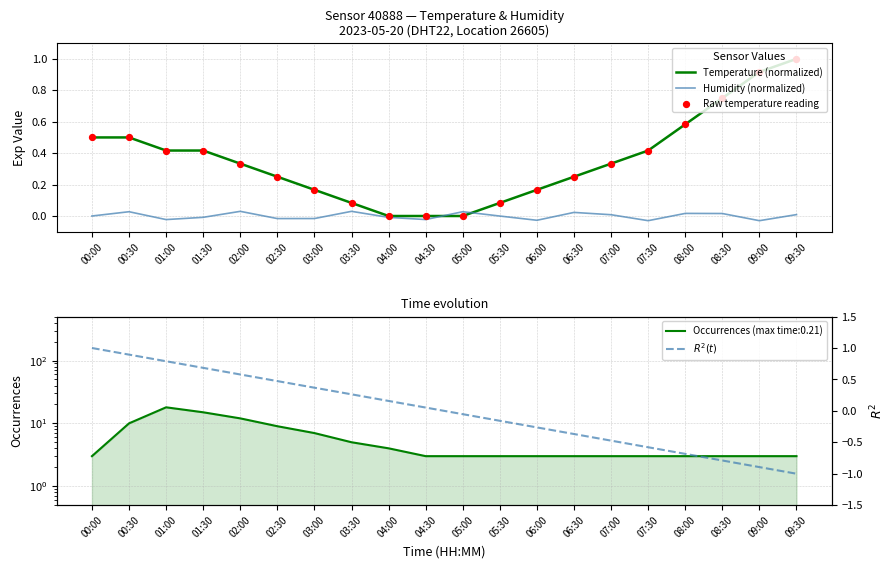

At which category is the sum across all series the highest?

00:00